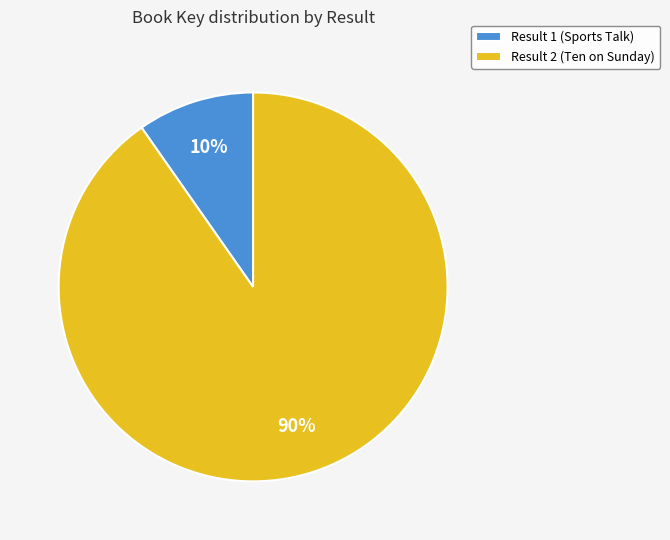

Rank the categories by value from lowest to highest.

Result 1 (Sports Talk), Result 2 (Ten on Sunday)